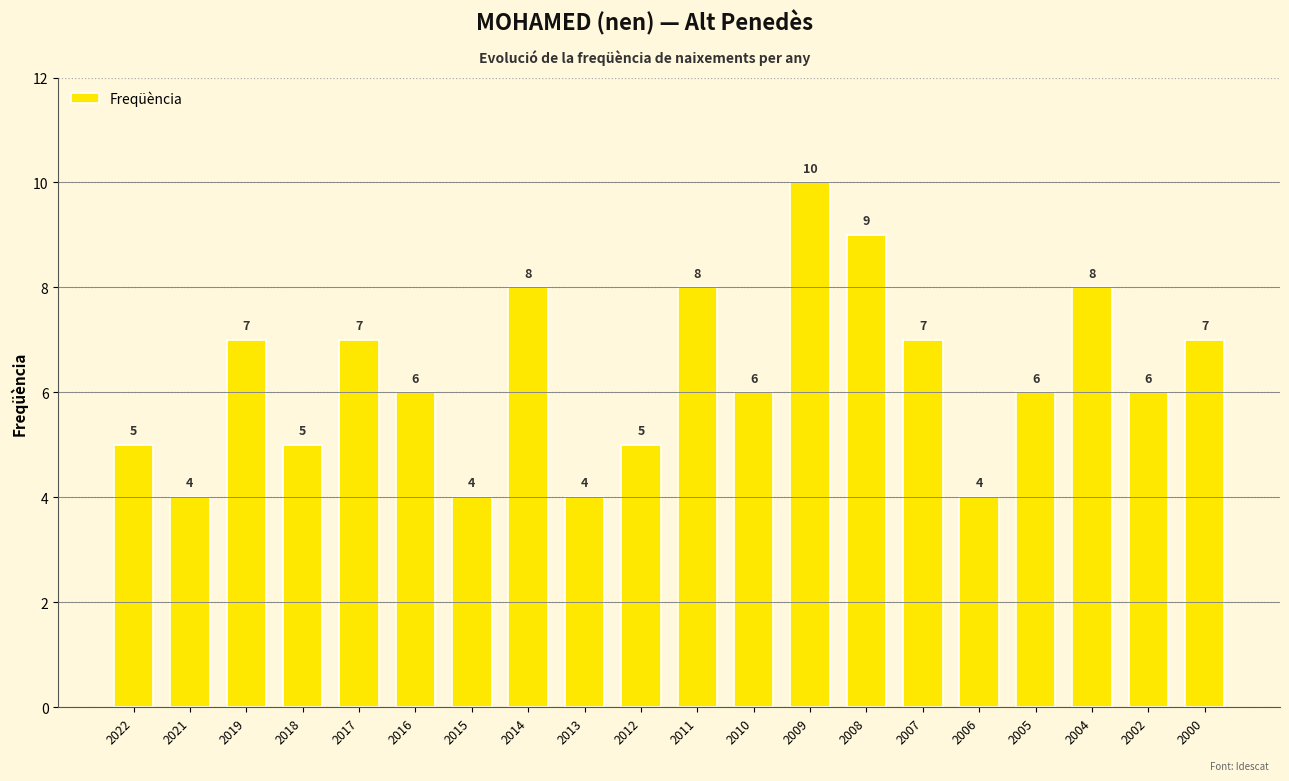

Reading left to right, extract all data points from this chart.

2022=5	2021=4	2019=7	2018=5	2017=7	2016=6	2015=4	2014=8	2013=4	2012=5	2011=8	2010=6	2009=10	2008=9	2007=7	2006=4	2005=6	2004=8	2002=6	2000=7